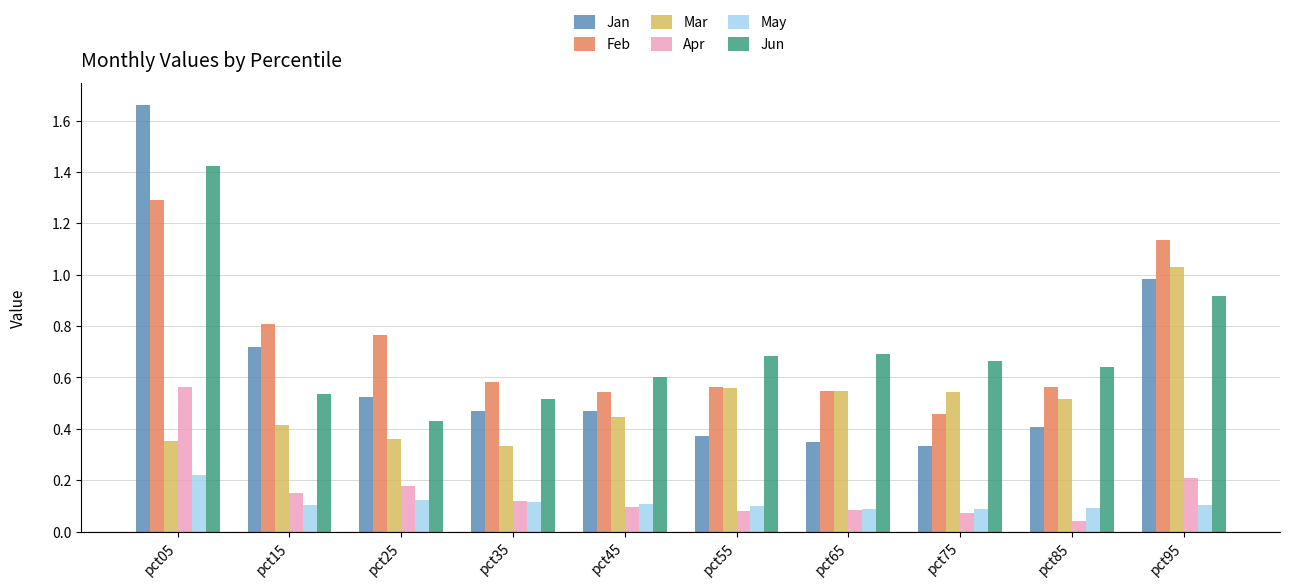

Which series changed the most between pct55 and pct95?

Jan